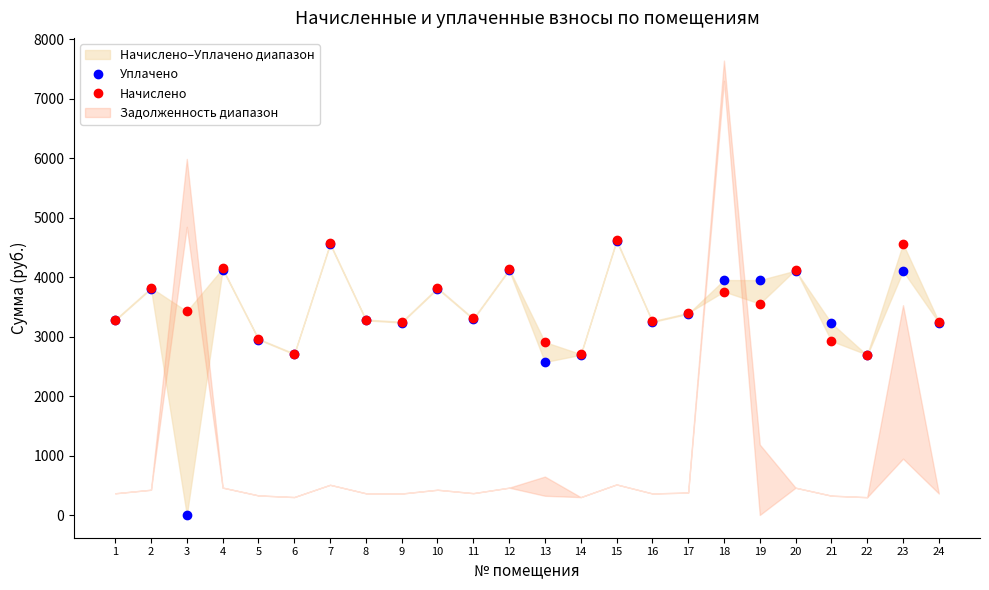

Rank the series by their average value, from highest to lowest.

Начислено, Уплачено